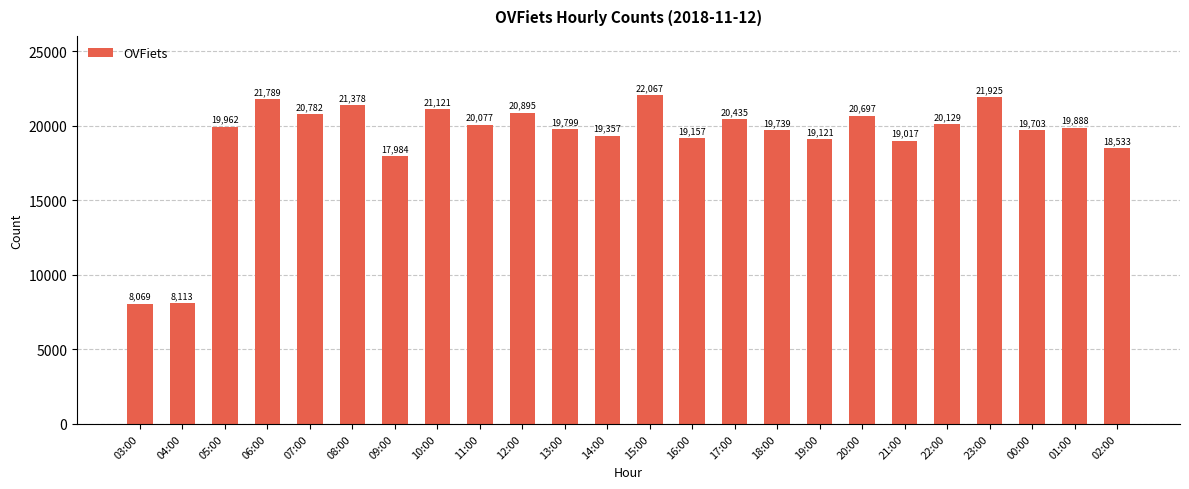

How many values are below 19962?

12